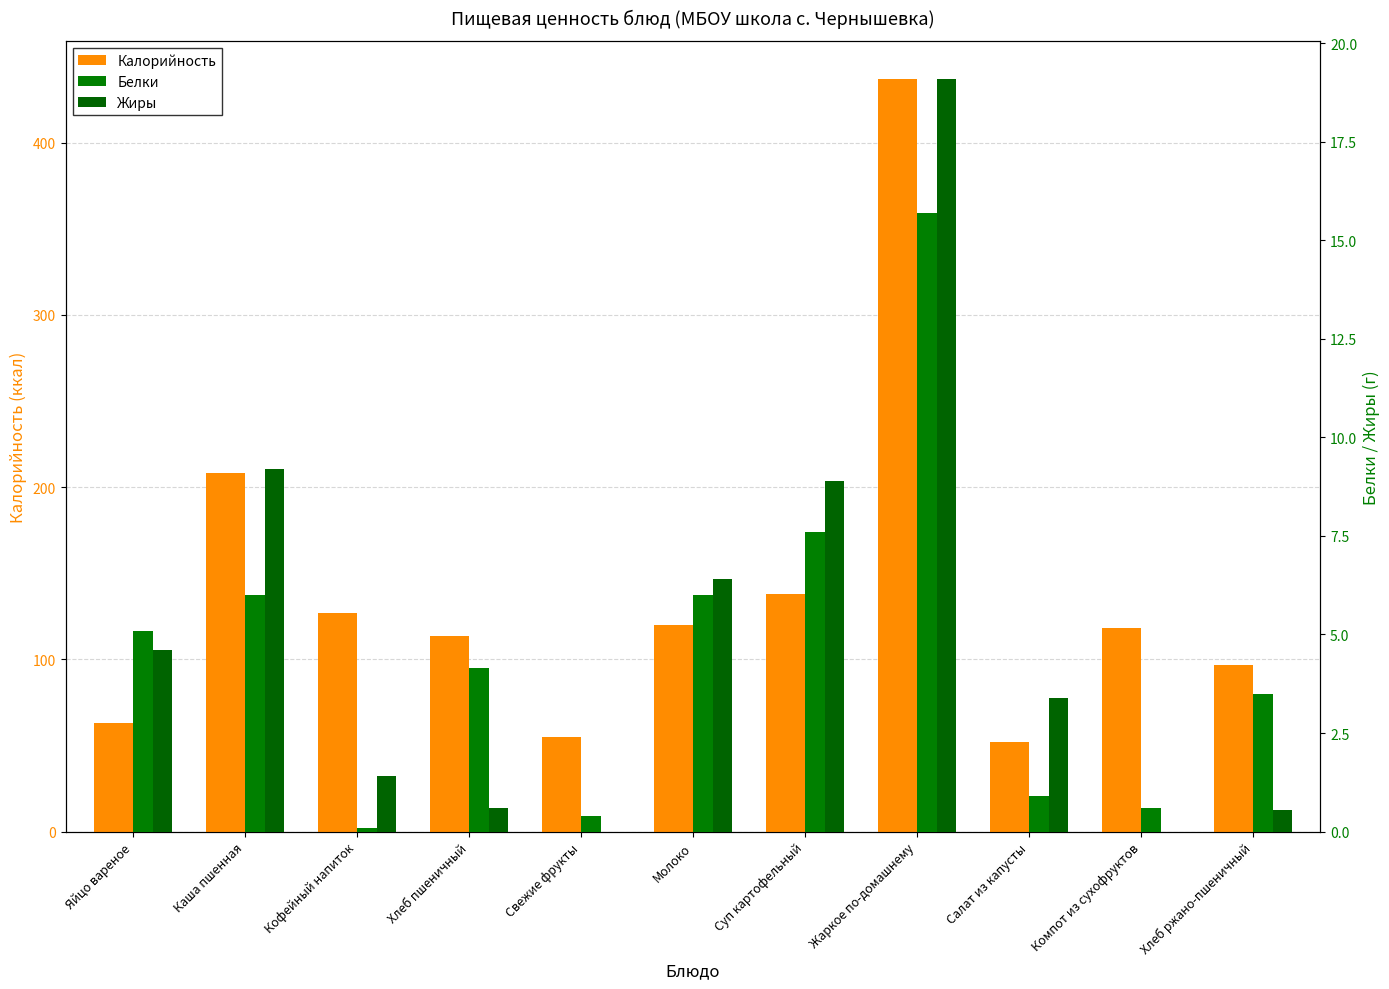

Rank the categories by Калорийность value from highest to lowest.

Жаркое по-домашнему, Каша пшенная, Суп картофельный, Кофейный напиток, Молоко, Компот из сухофруктов, Хлеб пшеничный, Хлеб ржано-пшеничный, Яйцо вареное, Свежие фрукты, Салат из капусты